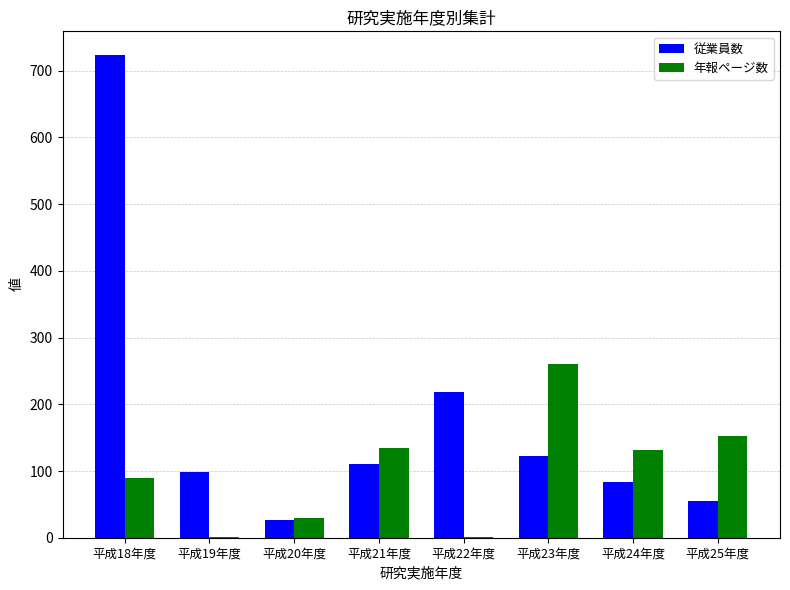

The value of 従業員数 at 平成22年度 is 219. True or false?

True